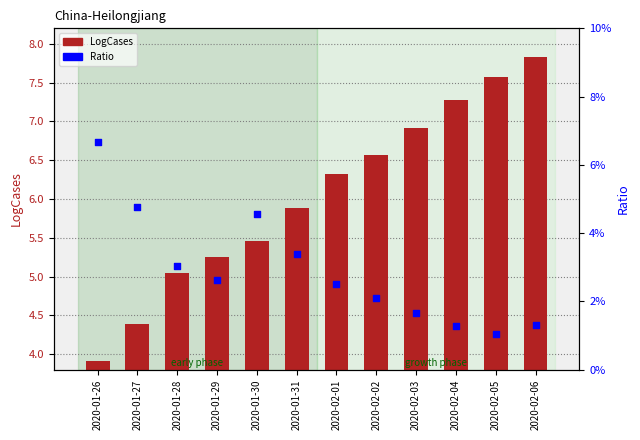

Which series has the widest spread of Y values?

LogCases